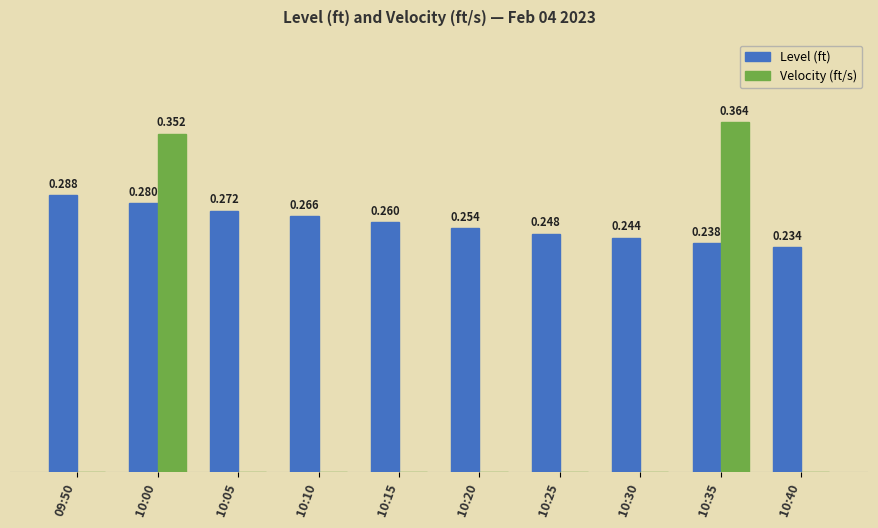

Which series has the largest total across all categories?

Level (ft)